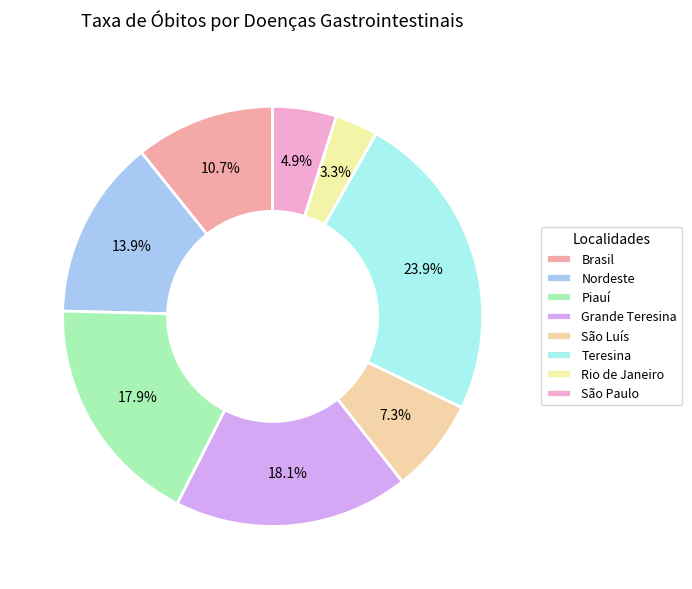

To the nearest percent, what is the difference between the Rio de Janeiro and Piauí slice percentages?

15%